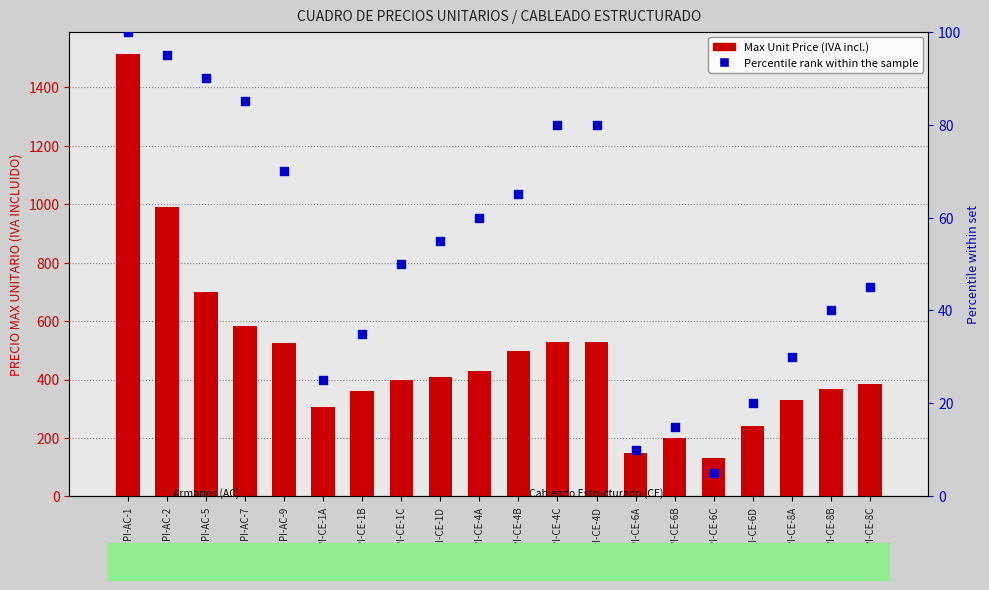

Which series has the widest spread of Y values?

Max Unit Price (IVA incl.)